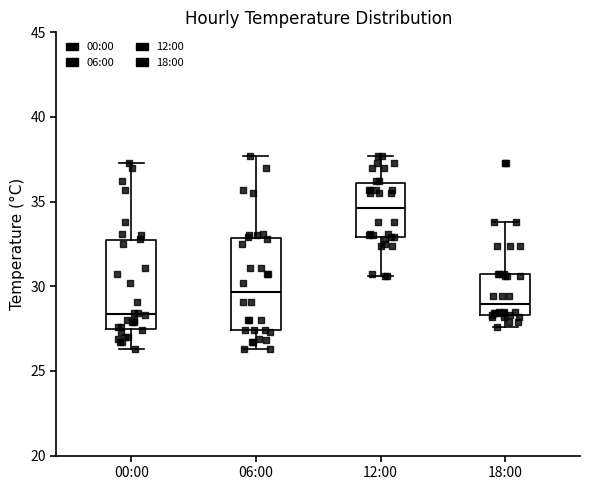

Where is the upper edge of the box for 06:00 on the y-axis? The values are not printed on the chart, so give them approximately, as read against the axis.

33.0